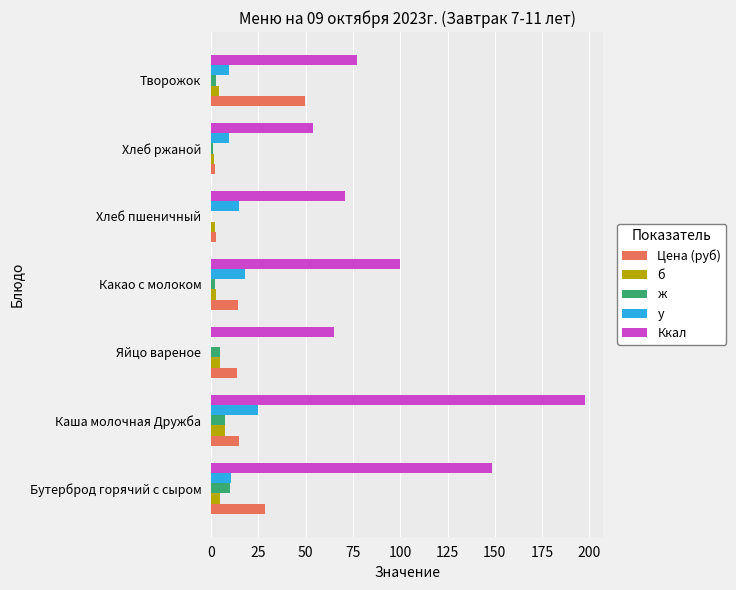

What is the sum of all Ккал values?

713.2